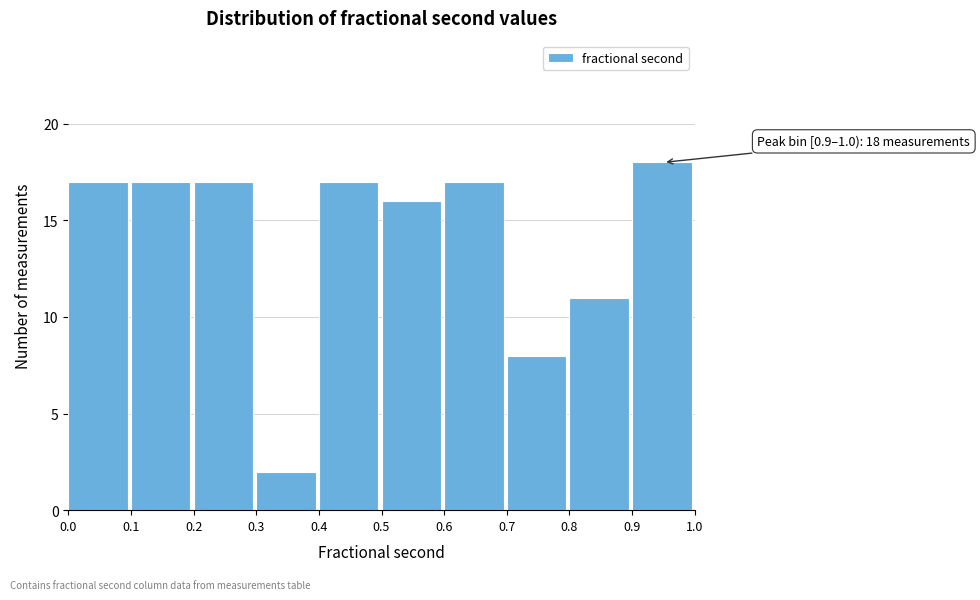

Which range on the x-axis has the tallest bar?

0.9 to 1.0